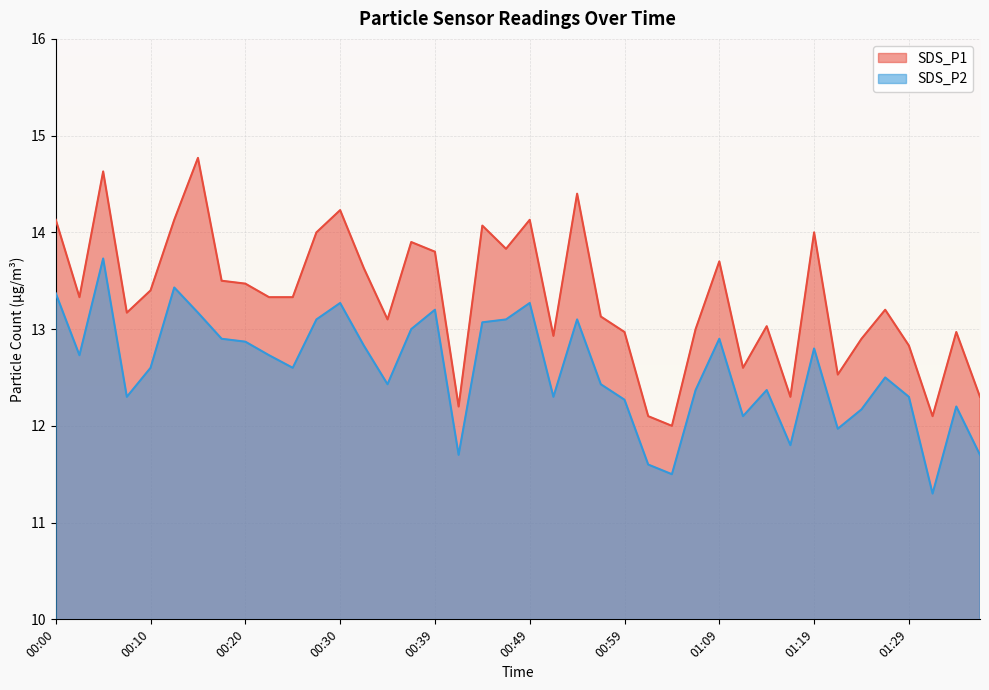

What is the maximum value shown in the chart?

14.8